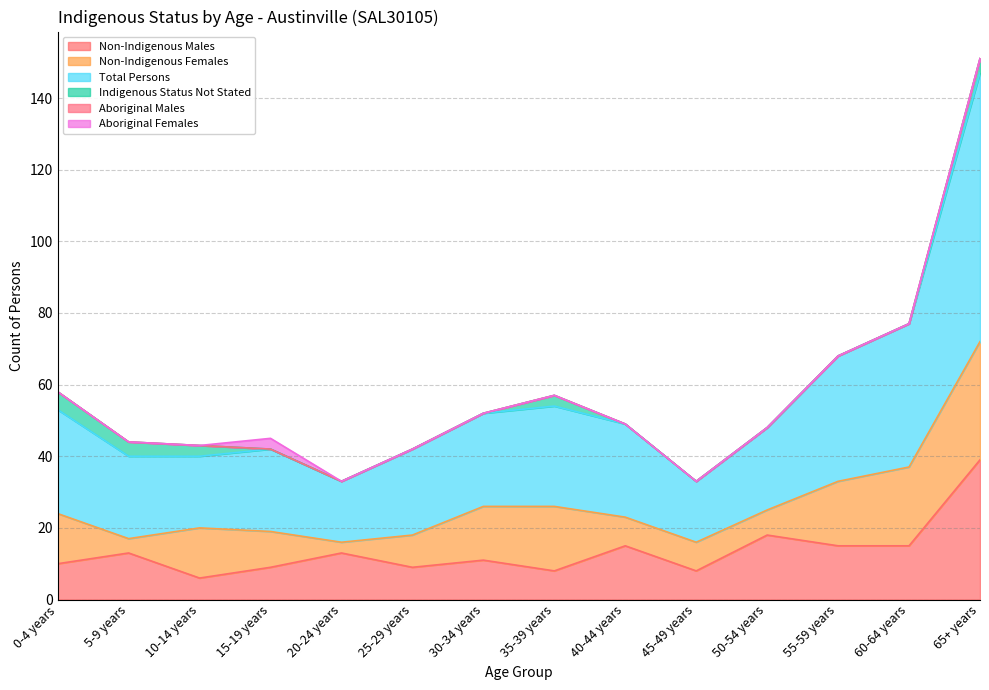

Is it true that Total Persons equals 75 at 65+ years?

True